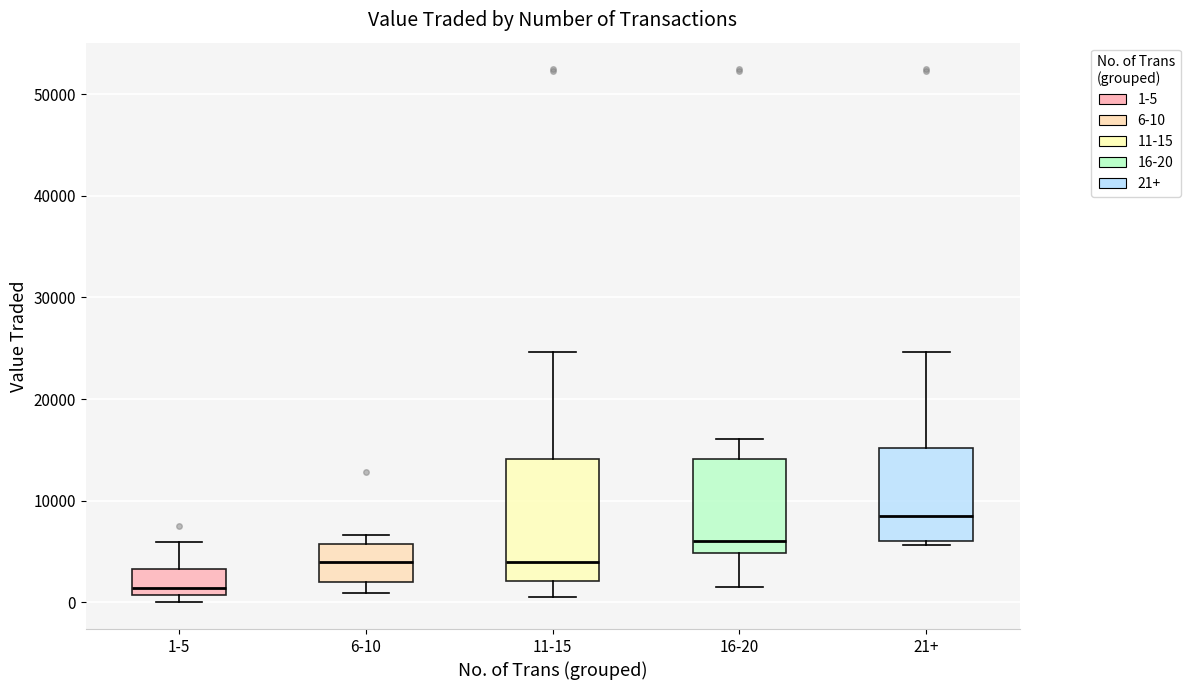

Reading left to right, read every box against the y-axis: the position of its median line, the range the box covers, and the ends of its whiskers. The values are not printed on the chart, so give them approximately, as read against the axis.

1-5: median 1000 (just above the box's lower edge), box 1000 to 3000, whiskers 0 to 6000
6-10: median 4000, box 2000 to 6000, whiskers 1000 to 7000
11-15: median 4000, box 2000 to 14000, whiskers 1000 to 25000
16-20: median 6000, box 5000 to 14000, whiskers 1000 to 16000
21+: median 8000, box 6000 to 15000, whiskers 6000 (just below the box's lower edge) to 25000